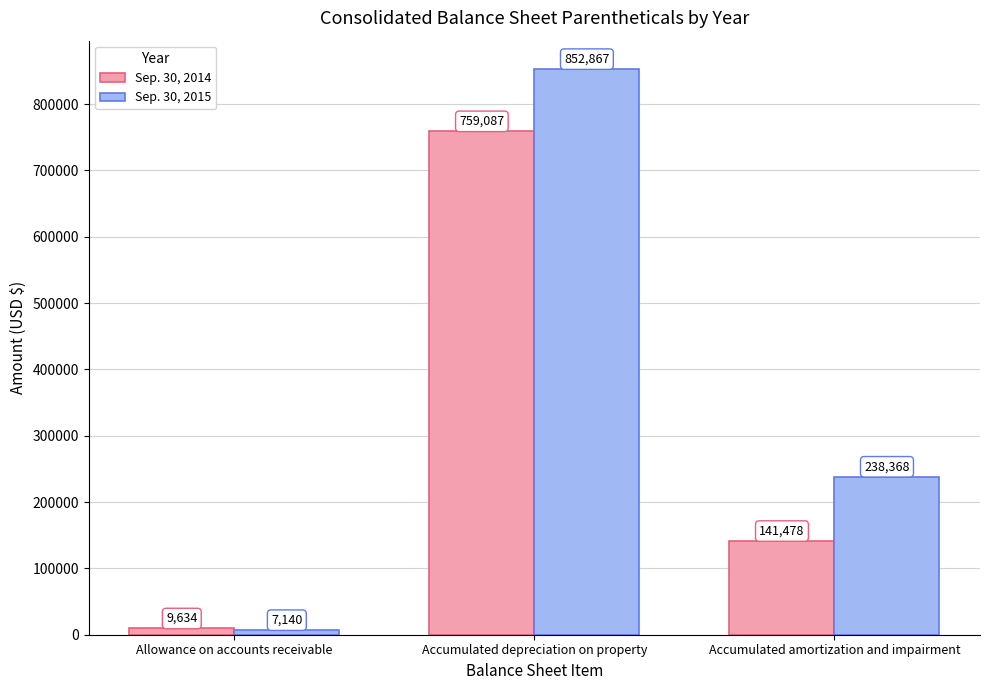

What is the average value of the Sep. 30, 2015 series?

366125